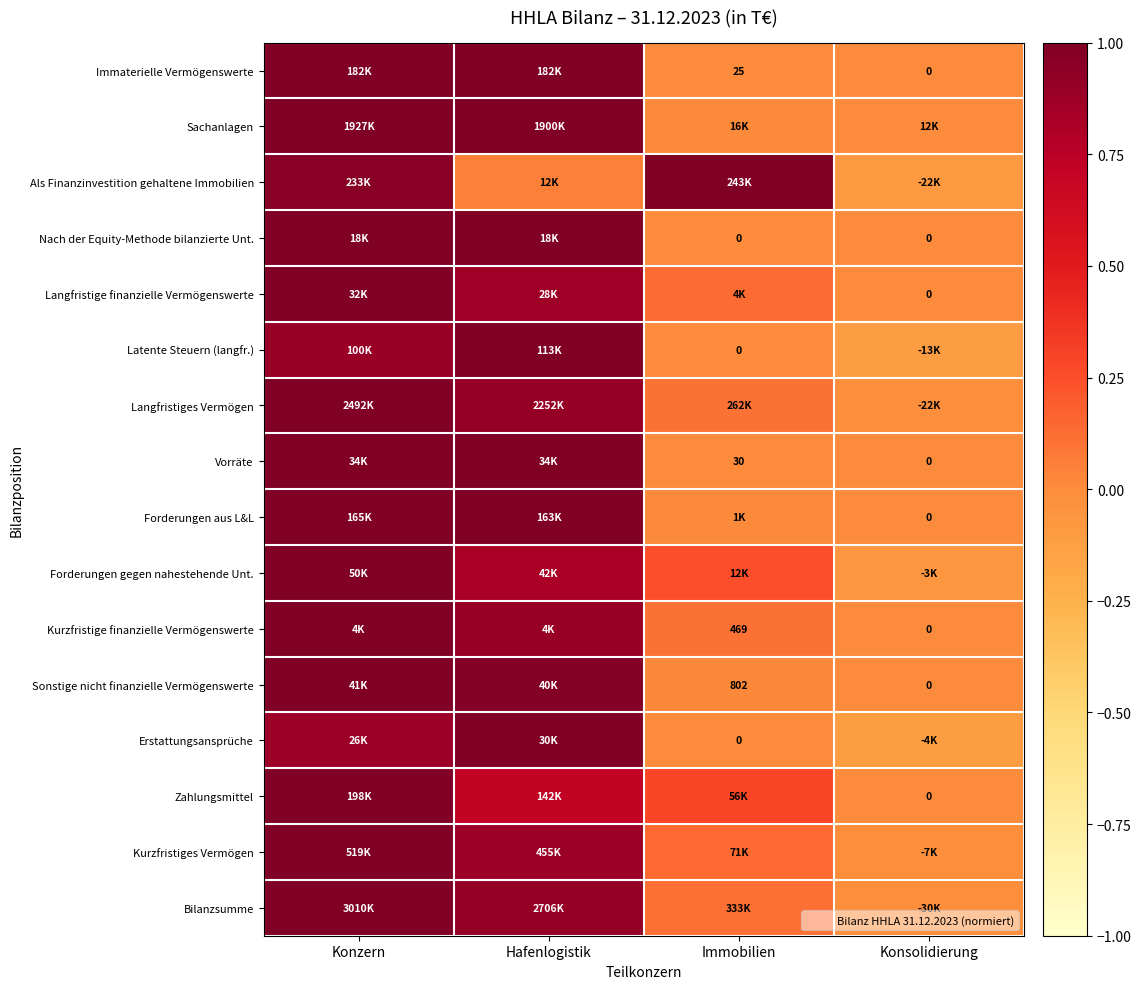

What is the average value of the Forderungen gegen nahestehende Unt. series?

0.5